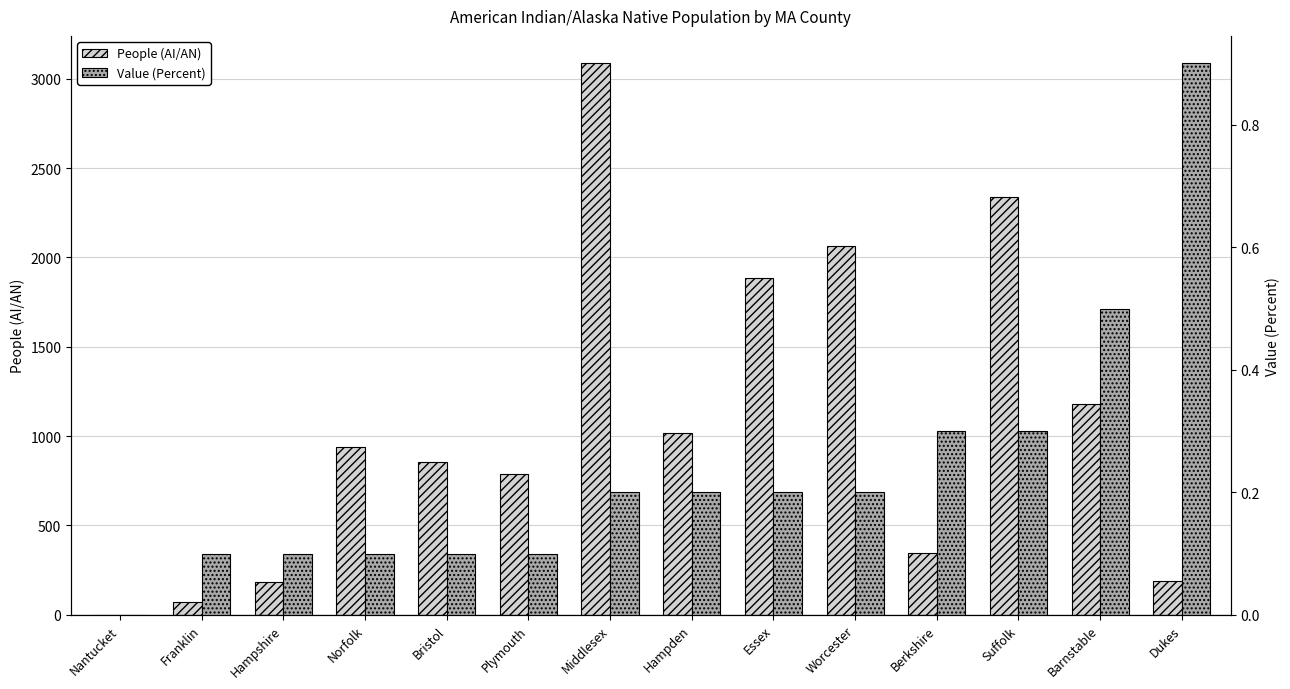

At which label does People (AI/AN) reach its peak?

Middlesex